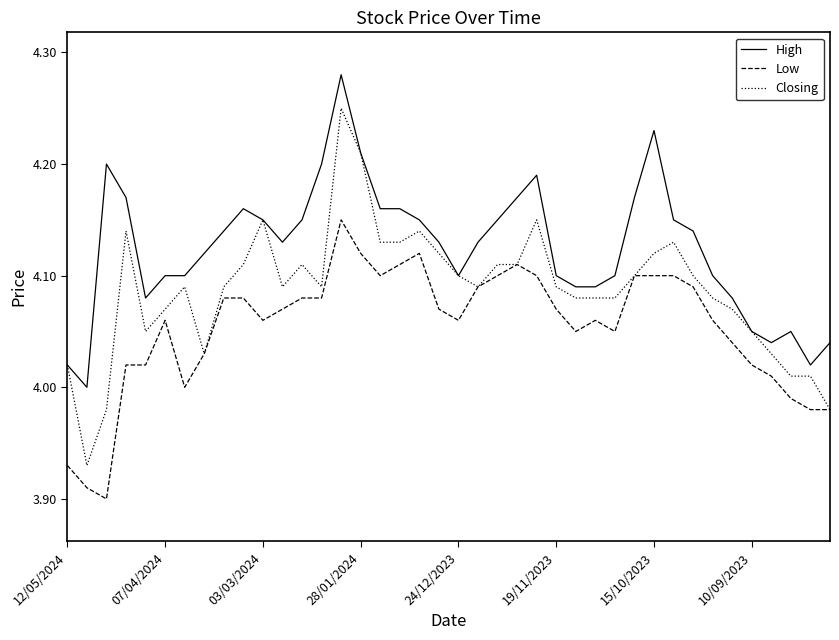

True or false: High and Low intersect in this chart.

False